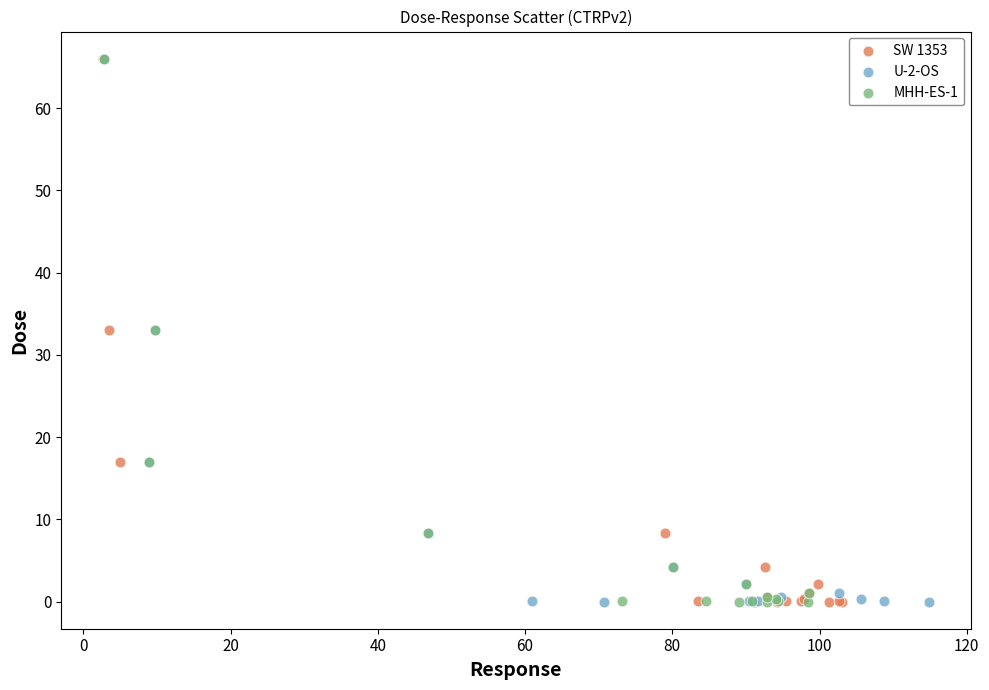

What are all the series names shown in the legend?

SW 1353, U-2-OS, MHH-ES-1